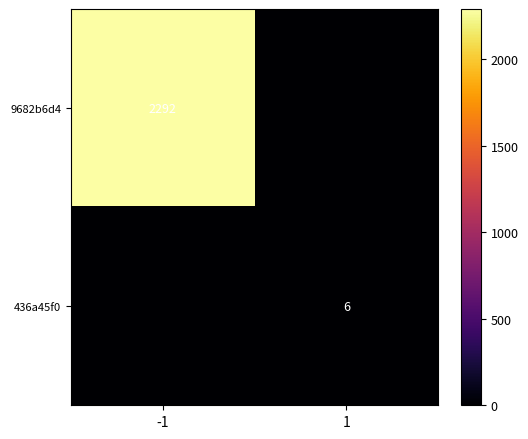

The 9682b6d4 series shows 2292 at -1. True or false?

True